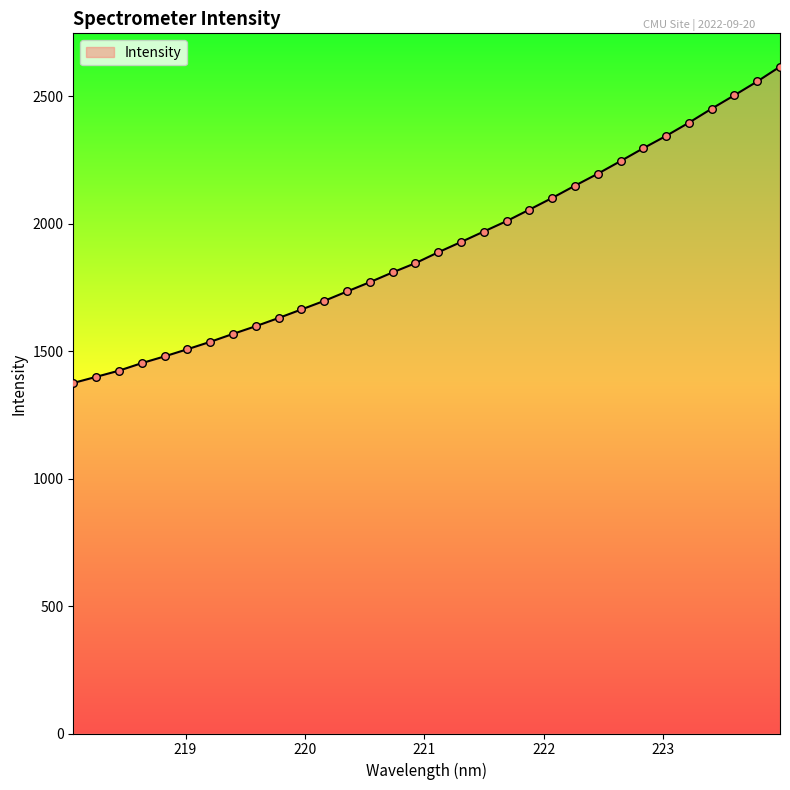

What is the greatest value displayed?

2615.2